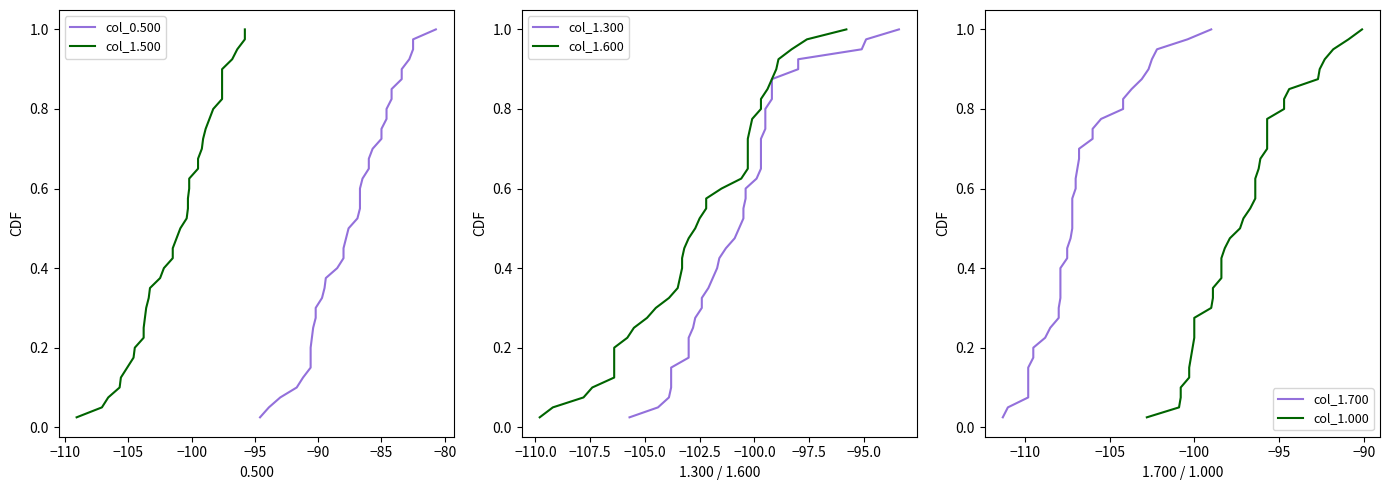

The col_1.600 series shows 0.2 at 15. True or false?

False